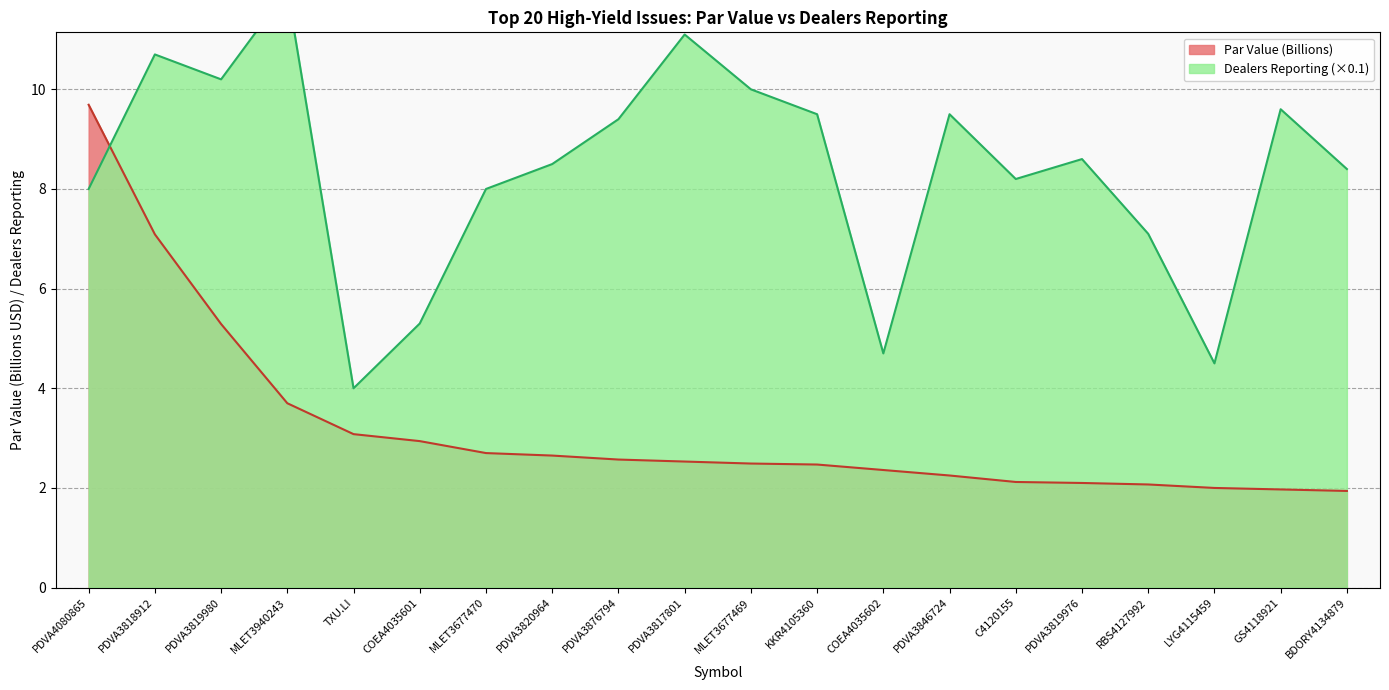

How many lines are shown in the chart?

2